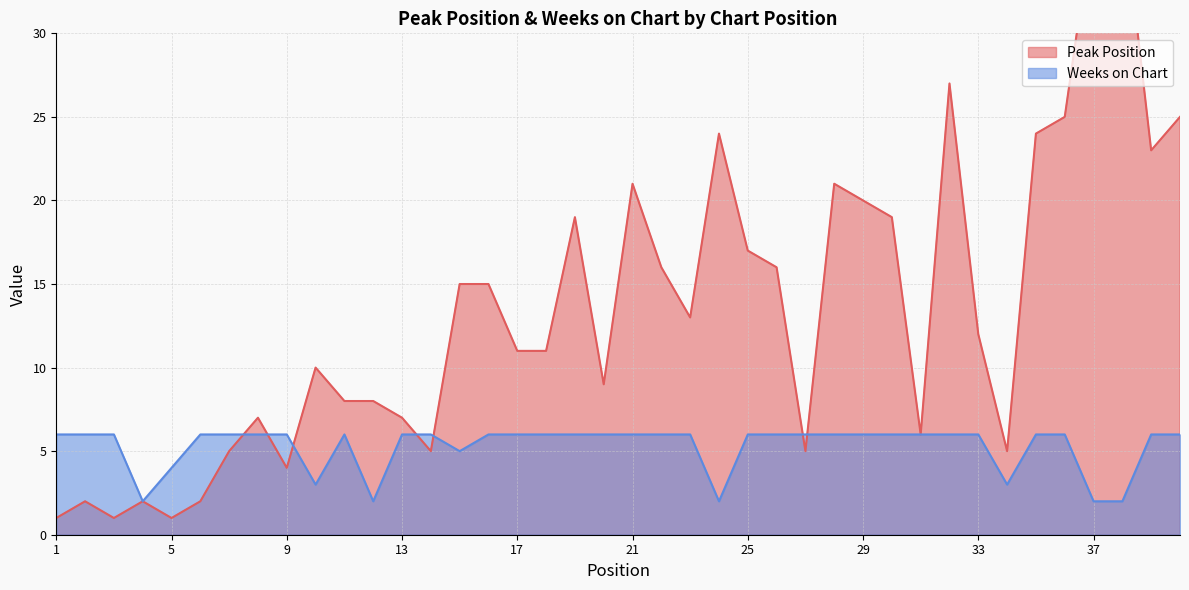

Reading left to right, extract all data points from this chart.

Peak Position: 1	2	1	2	1	2	5	7	4	10	8	8	7	5	15	15	11	11	19	9	21	16	13	24	17	16	5	21	20	19	6	27	12	5	24	25	37	38	23	25
Weeks on Chart: 6	6	6	2	4	6	6	6	6	3	6	2	6	6	5	6	6	6	6	6	6	6	6	2	6	6	6	6	6	6	6	6	6	3	6	6	2	2	6	6